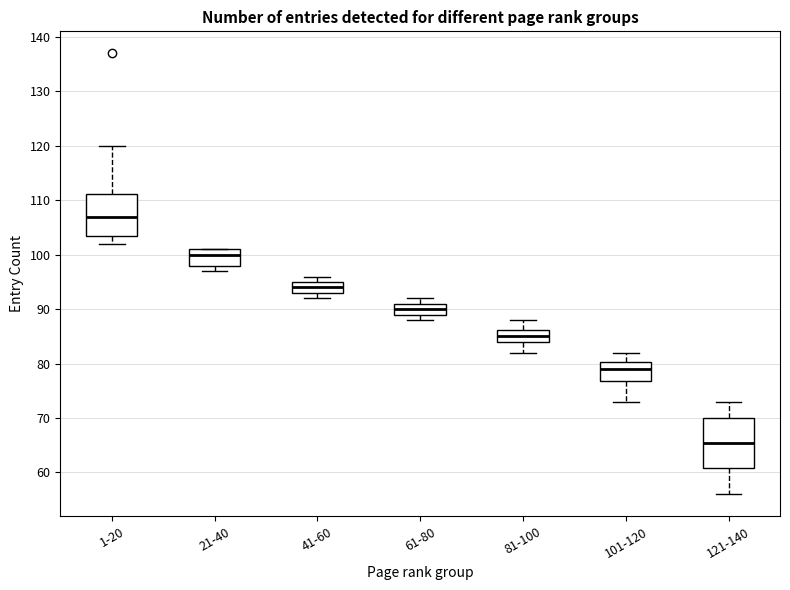

Reading left to right, read every box against the y-axis: the position of its median line, the range the box covers, and the ends of its whiskers. The values are not printed on the chart, so give them approximately, as read against the axis.

1-20: median 107, box 104 to 111, whiskers 102 to 120
21-40: median 100, box 98 to 101, whiskers 97 to 101
41-60: median 94, box 93 to 95, whiskers 92 to 96
61-80: median 90, box 89 to 91, whiskers 88 to 92
81-100: median 85, box 84 to 86, whiskers 82 to 88
101-120: median 79, box 77 to 80, whiskers 73 to 82
121-140: median 66, box 61 to 70, whiskers 56 to 73